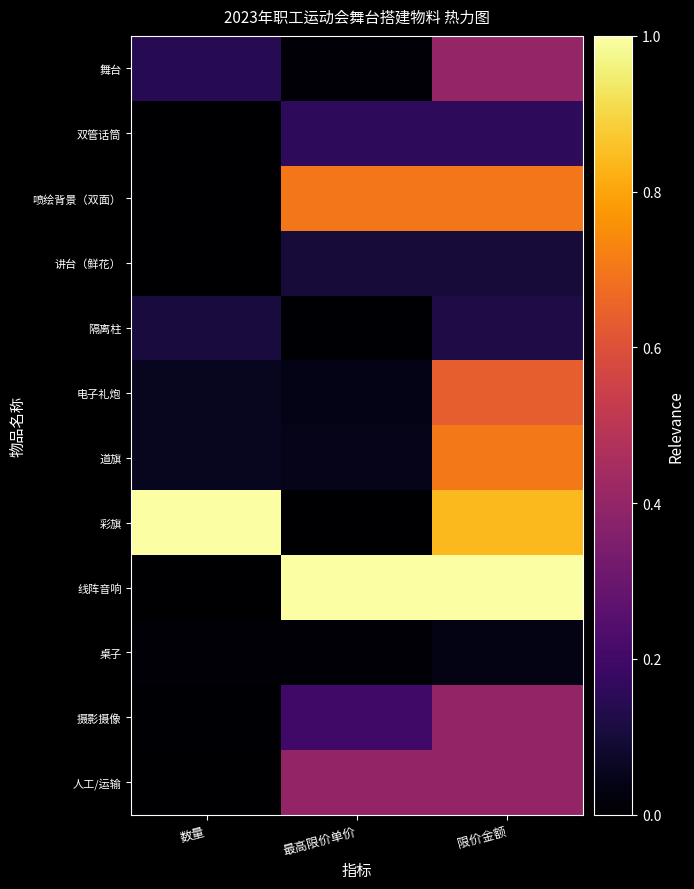

Reading left to right, transcribe all the data shown in this chart.

舞台: 数量=0.1	最高限价单价=0.0	限价金额=0.4
双管话筒: 数量=0.0	最高限价单价=0.2	限价金额=0.2
喷绘背景（双面）: 数量=0.0	最高限价单价=0.7	限价金额=0.7
讲台（鲜花）: 数量=0.0	最高限价单价=0.1	限价金额=0.1
隔离柱: 数量=0.1	最高限价单价=0.0	限价金额=0.1
电子礼炮: 数量=0.1	最高限价单价=0.0	限价金额=0.6
道旗: 数量=0.1	最高限价单价=0.0	限价金额=0.7
彩旗: 数量=1.0	最高限价单价=0.0	限价金额=0.8
线阵音响: 数量=0.0	最高限价单价=1.0	限价金额=1.0
桌子: 数量=0.0	最高限价单价=0.0	限价金额=0.0
摄影摄像: 数量=0.0	最高限价单价=0.2	限价金额=0.4
人工/运输: 数量=0.0	最高限价单价=0.4	限价金额=0.4